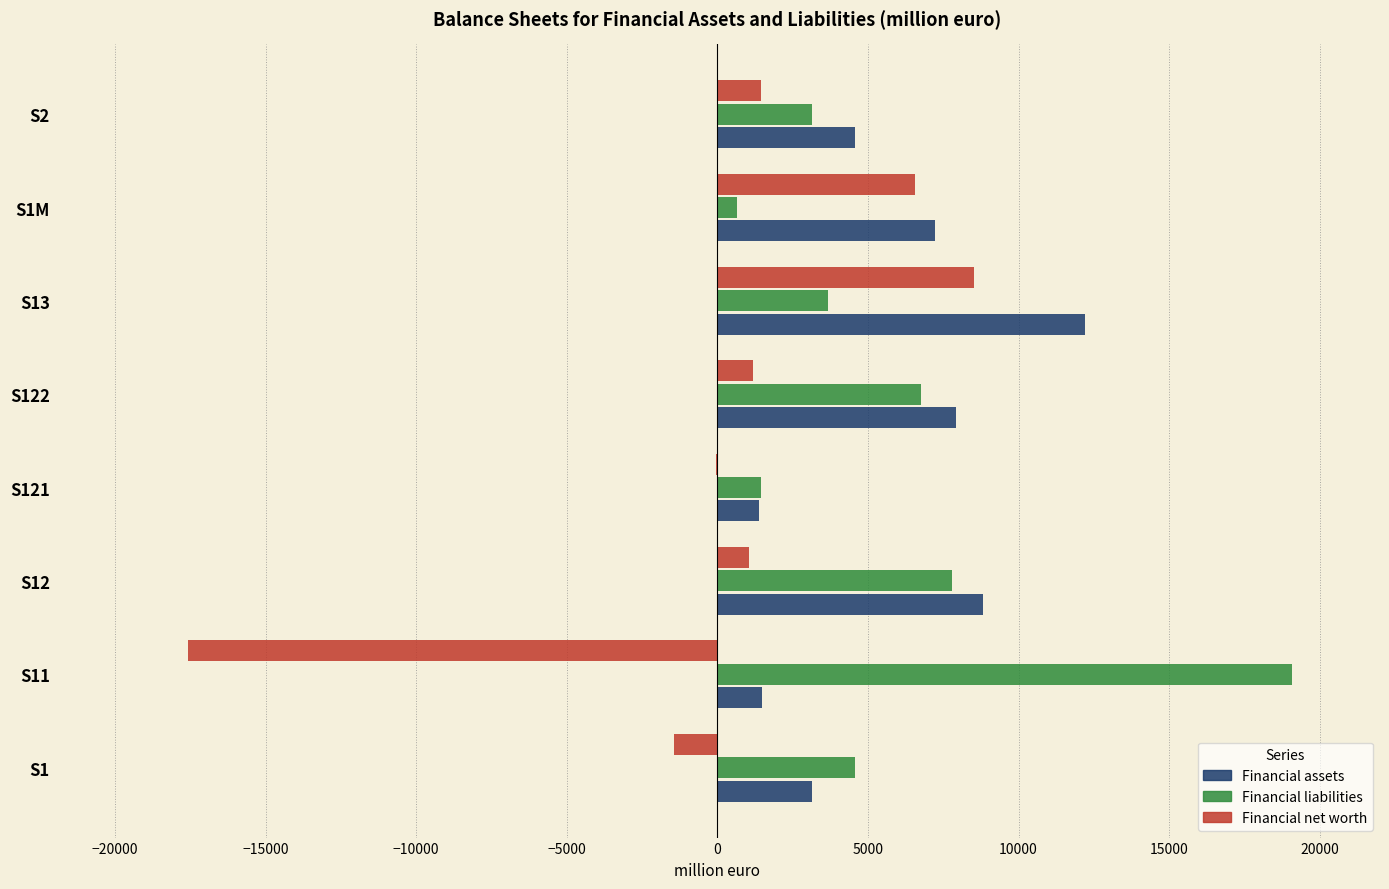

Is the value of Financial assets at S122 greater than the value of Financial liabilities at S121?

Yes